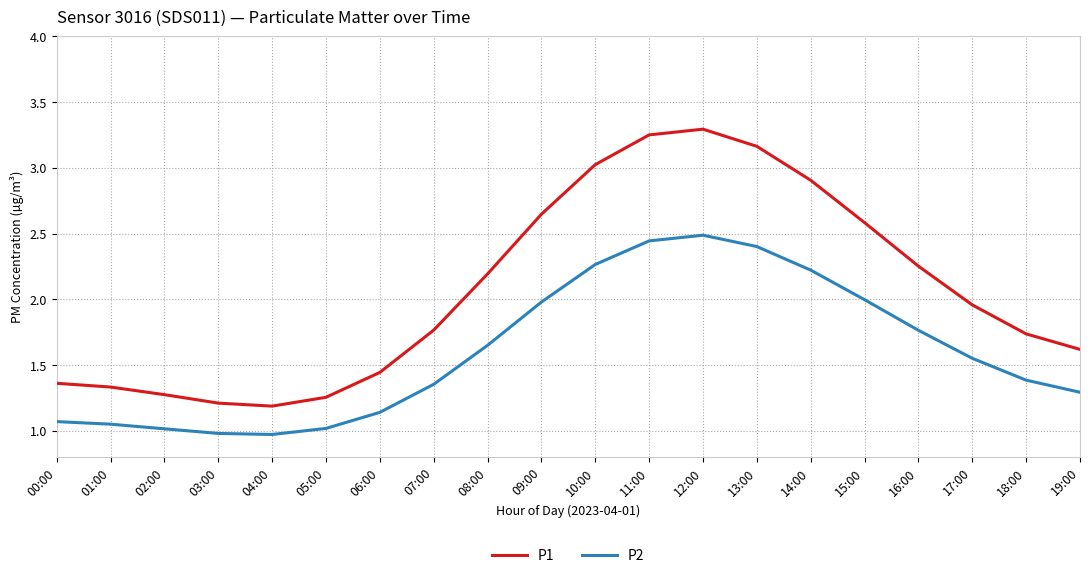

Which series has the widest spread of values?

P1